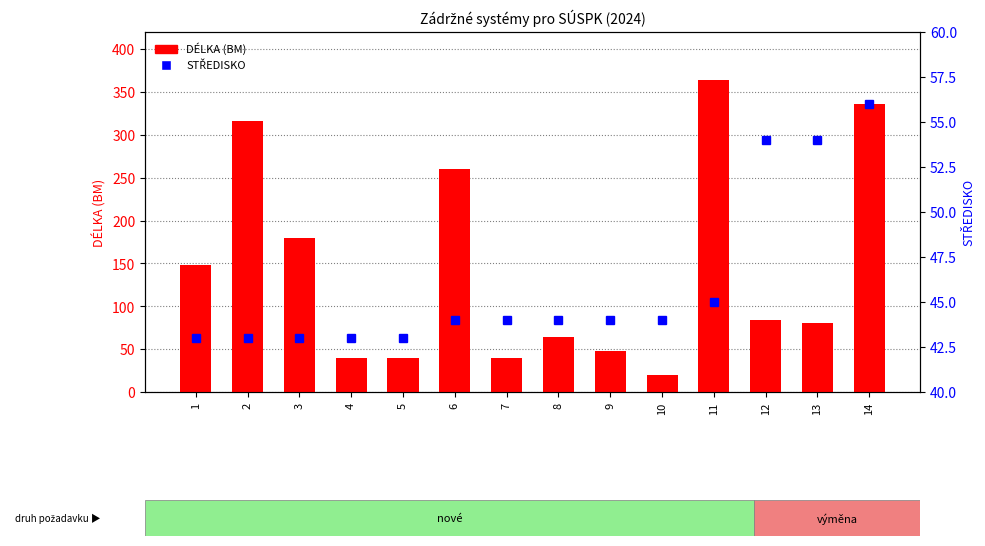

Where does the STŘEDISKO series first go above 44?

11